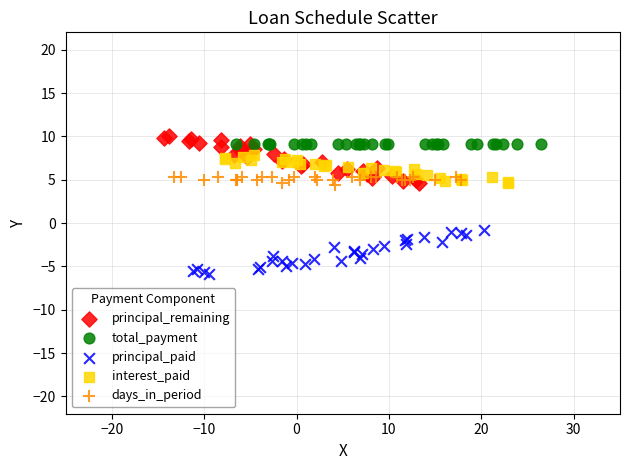

Which series contains the lowest Y value?

principal_paid